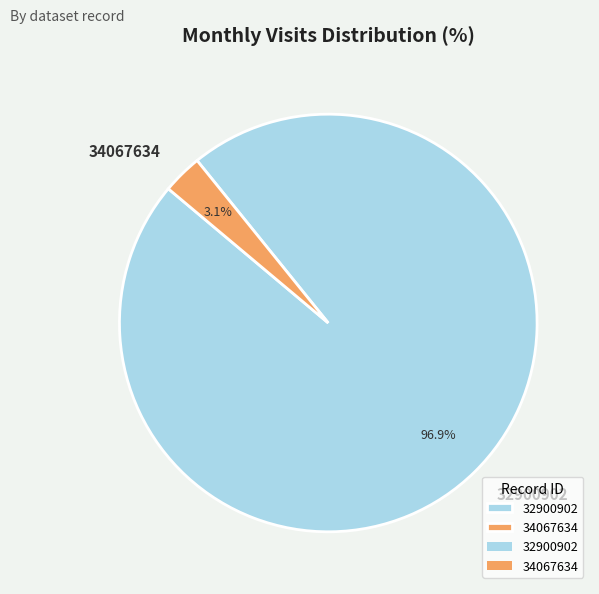

Which has a higher value, 32900902 or 34067634?

32900902